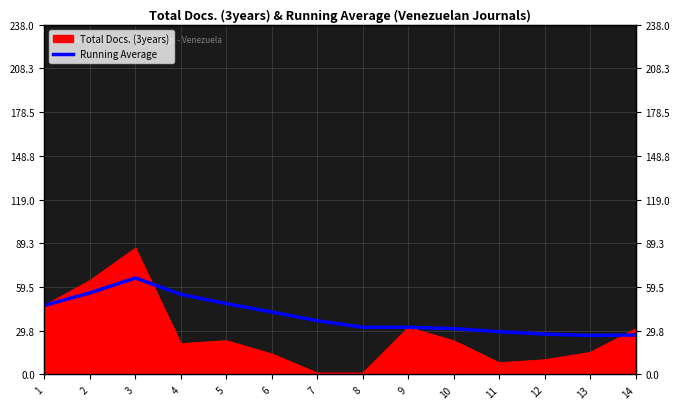

What is the sum of the values at 2 and 6?

98.0